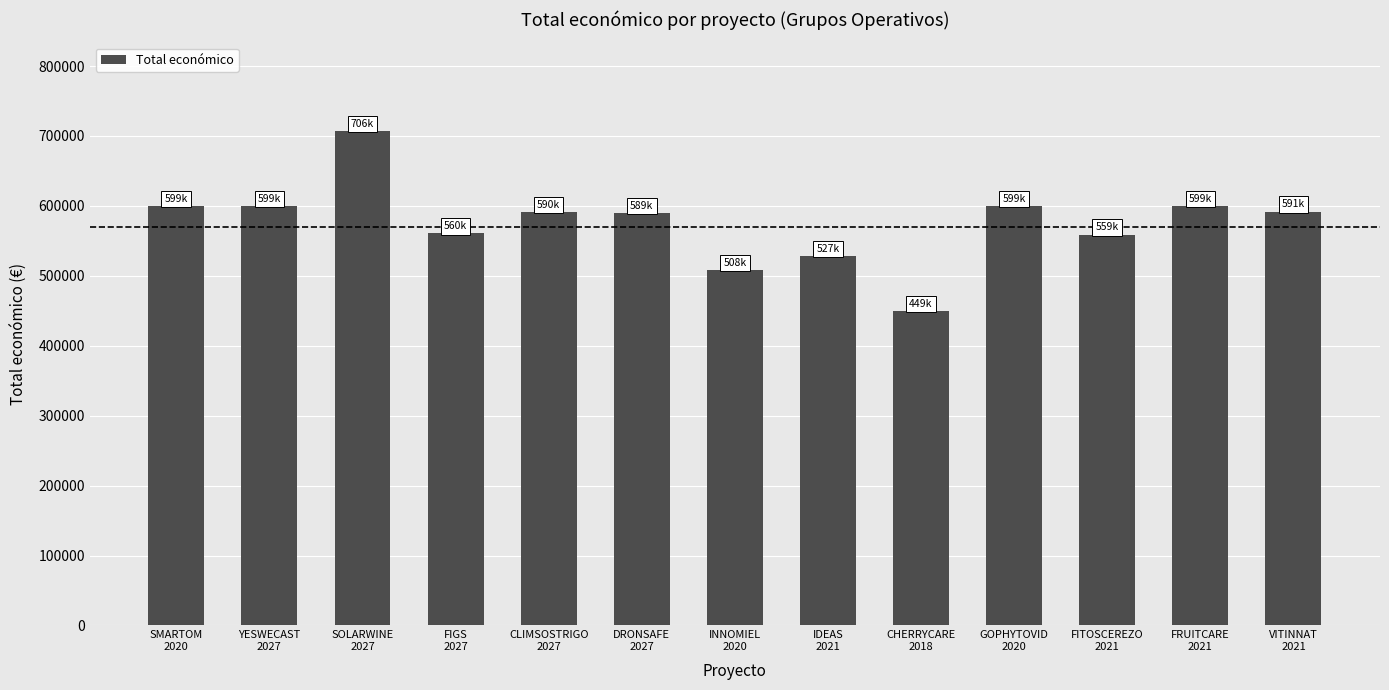

What position from the left is SMARTOM
2020?

1